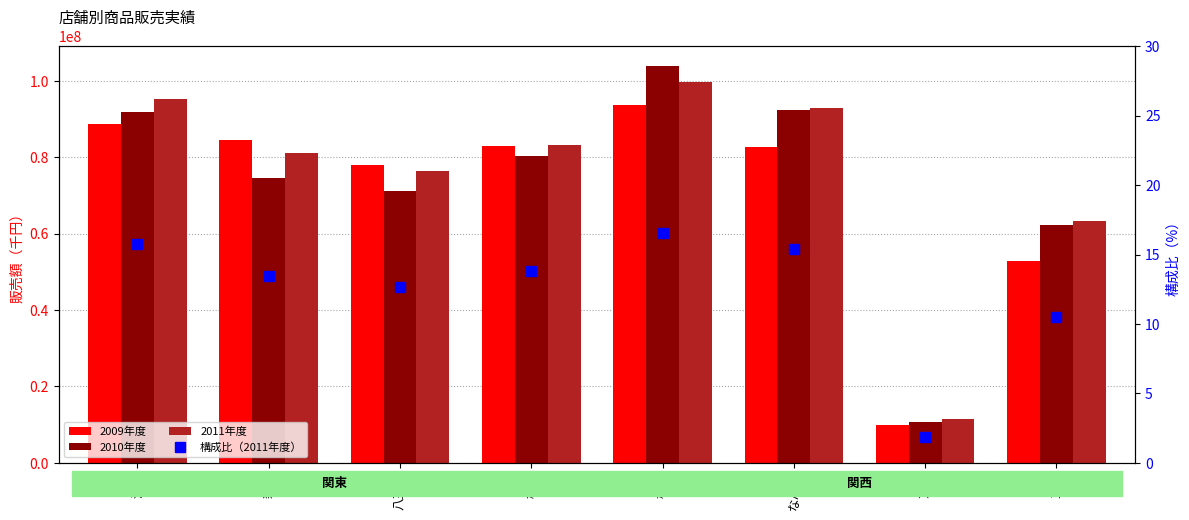

At which category is the sum across all series the highest?

梅田